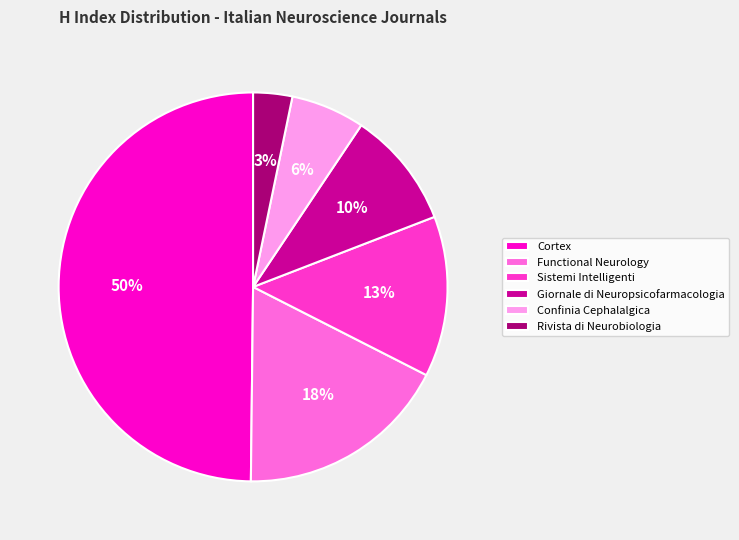

True or false: Rivista di Neurobiologia accounts for 14% of the total.

False